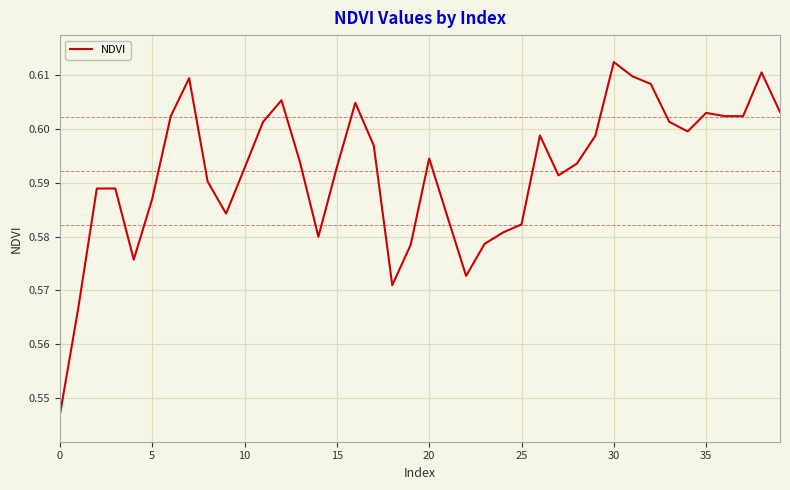

Is this an area chart (filled region under the line)?

No